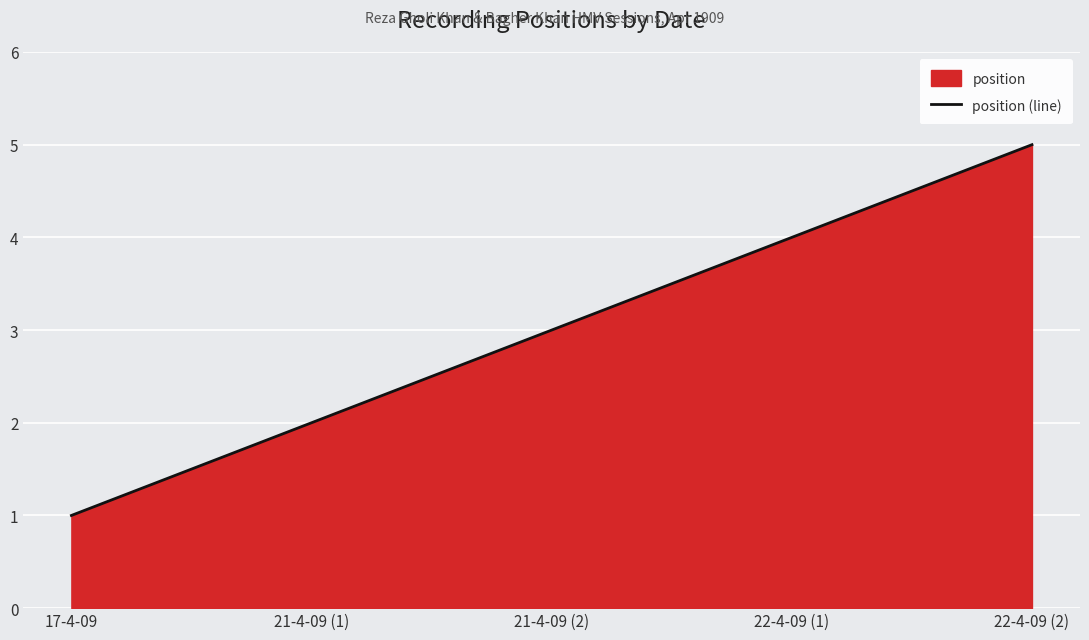

What is the difference between the values at 22-4-09 (1) and 21-4-09 (1)?

2